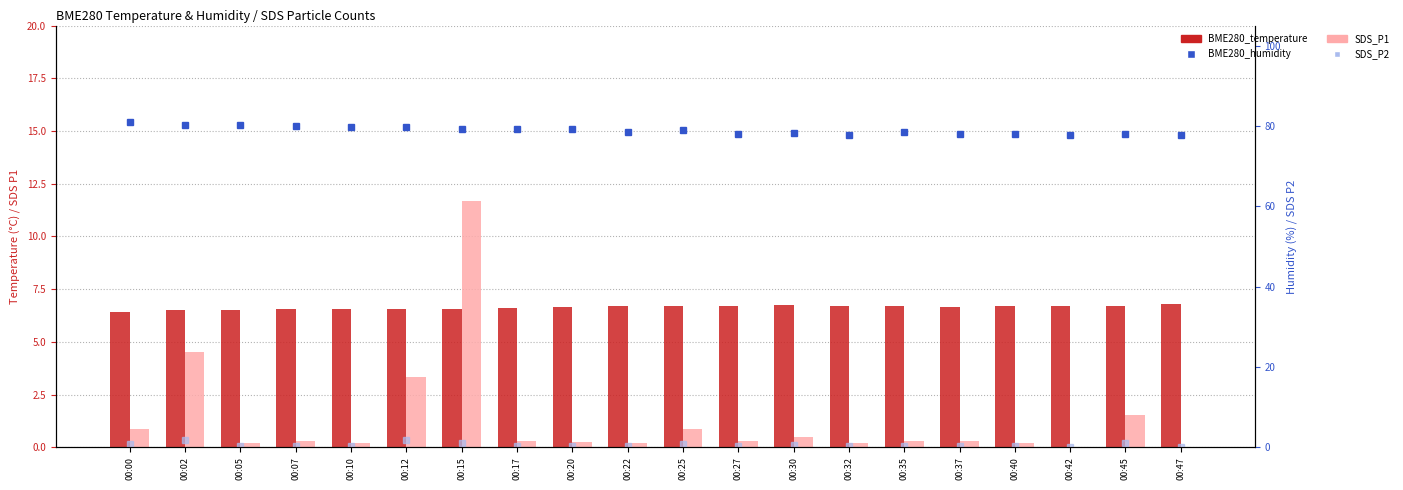

True or false: BME280_humidity has a value of 77.9 at 00:40.

True